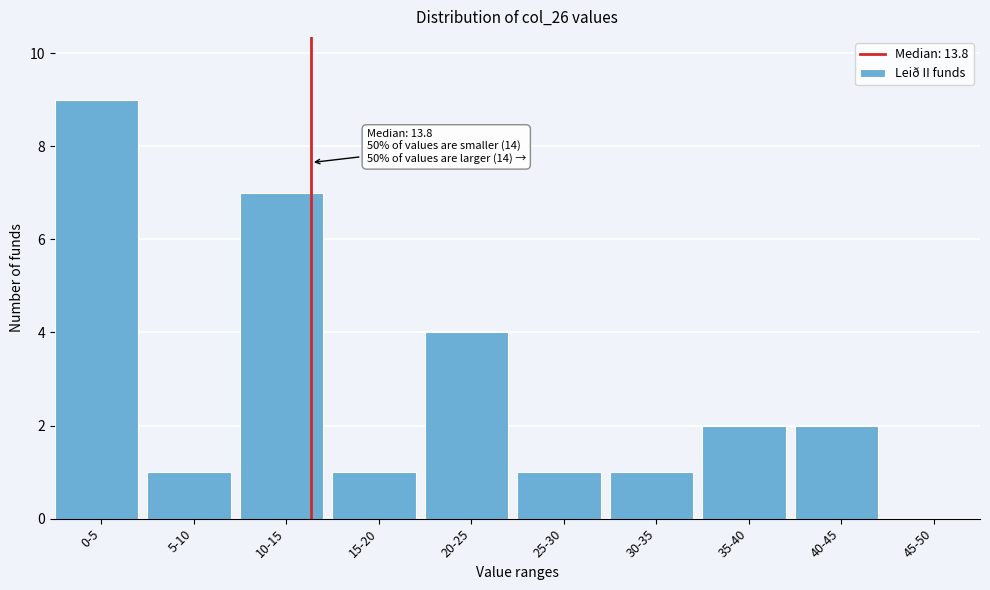

Reading right to left, what are all the values shown in this chart?

45-50=0	40-45=2	35-40=2	30-35=1	25-30=1	20-25=4	15-20=1	10-15=7	5-10=1	0-5=9